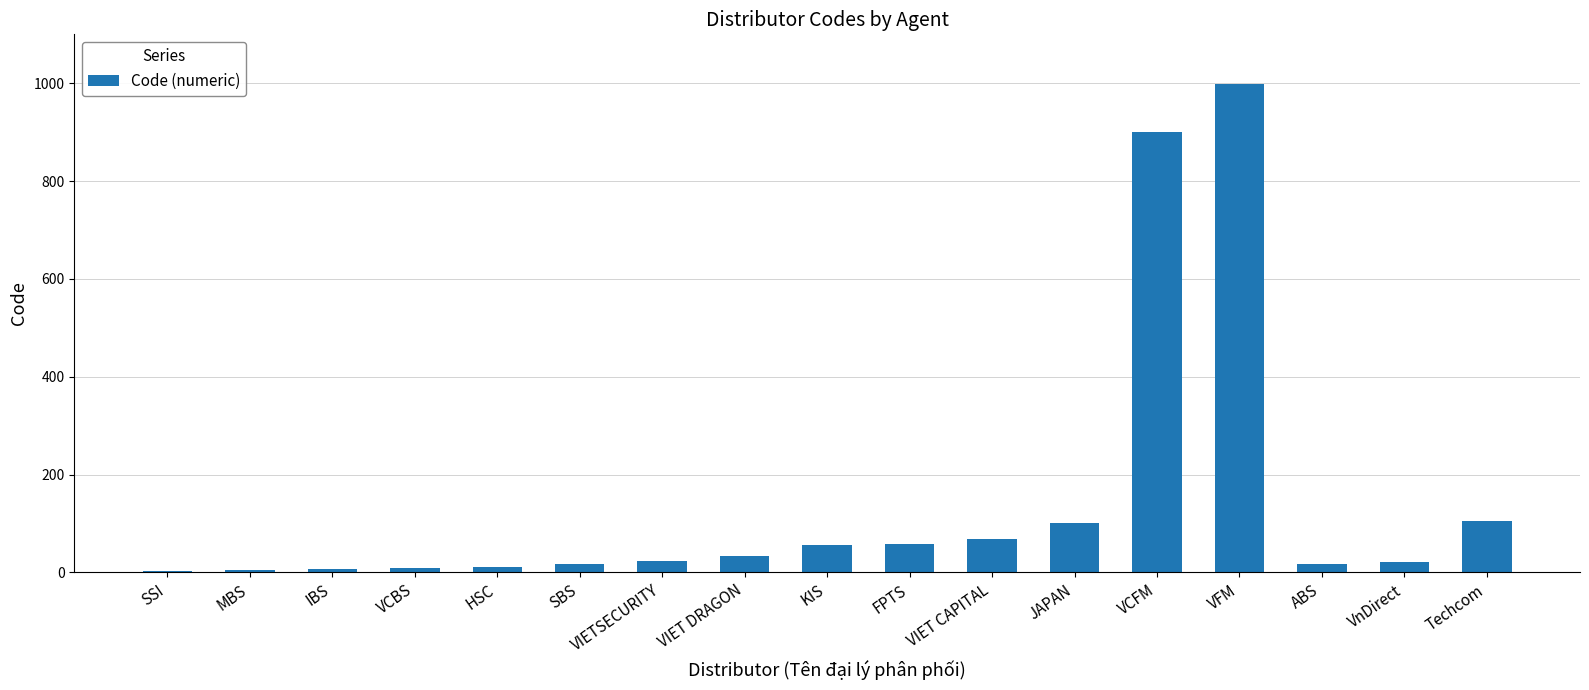

How many data points does each series have?

17